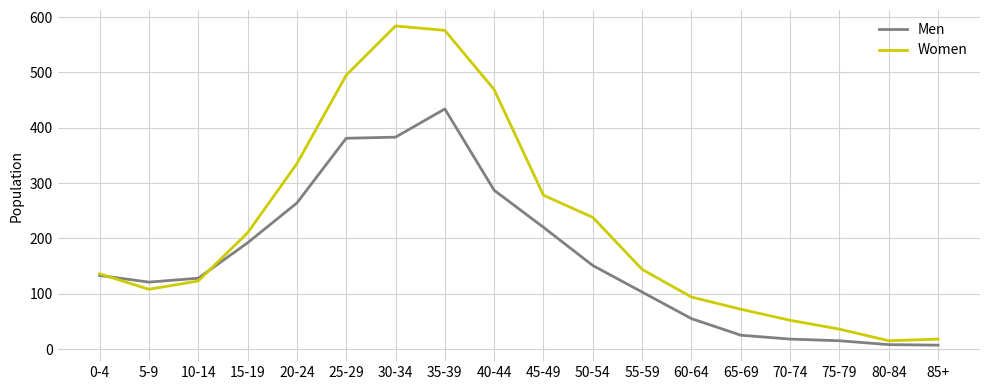

Where is the first local minimum for Women?

5-9